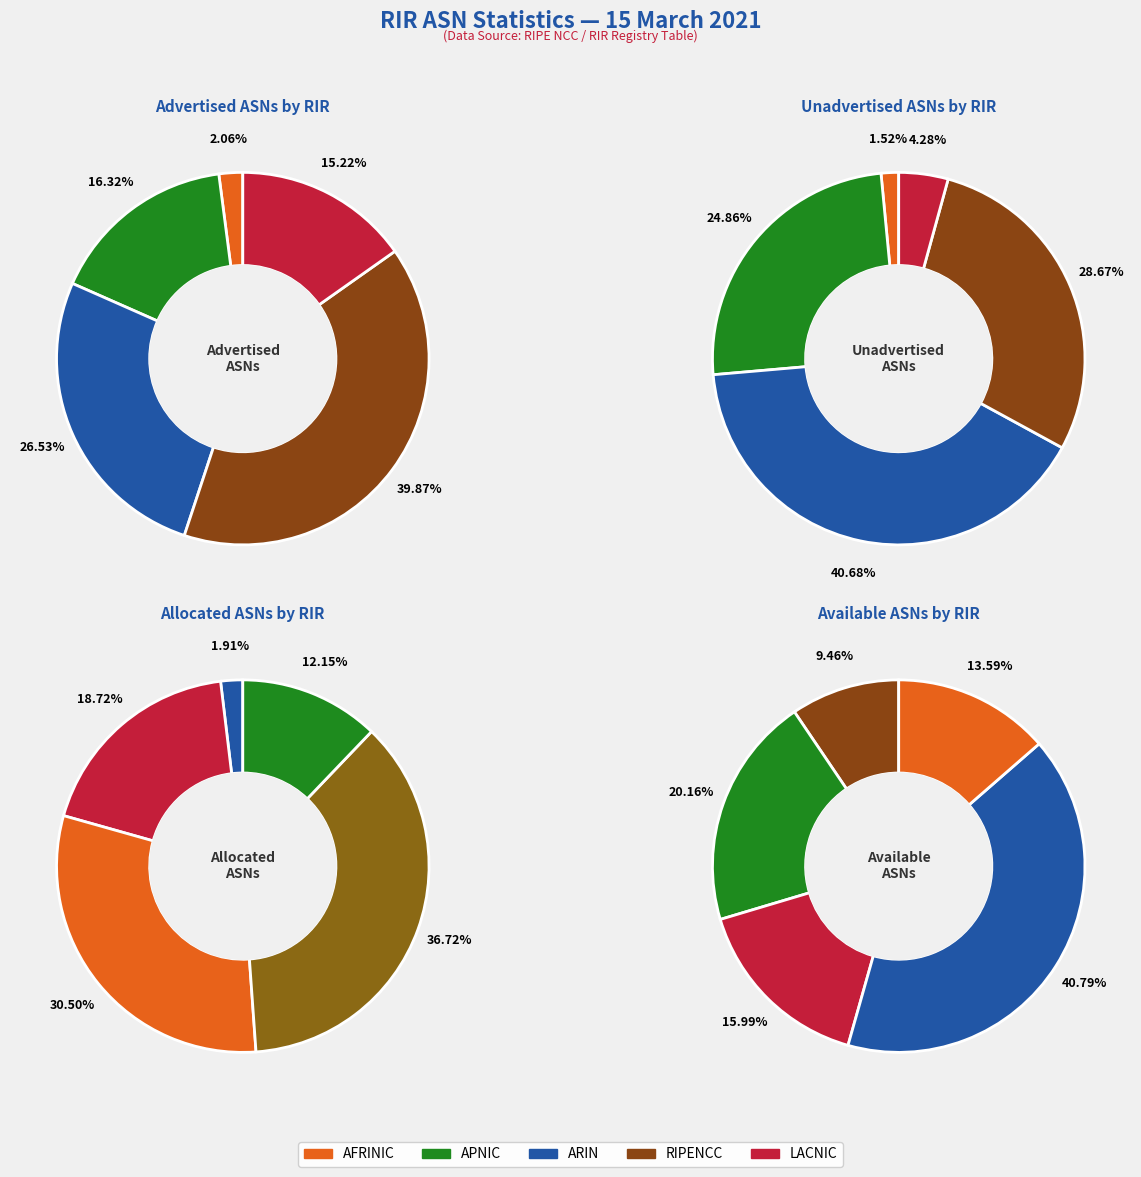

Which category has the biggest portion of the pie?

ripencc